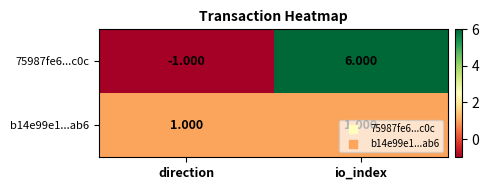

Count the number of categories in the chart.

2